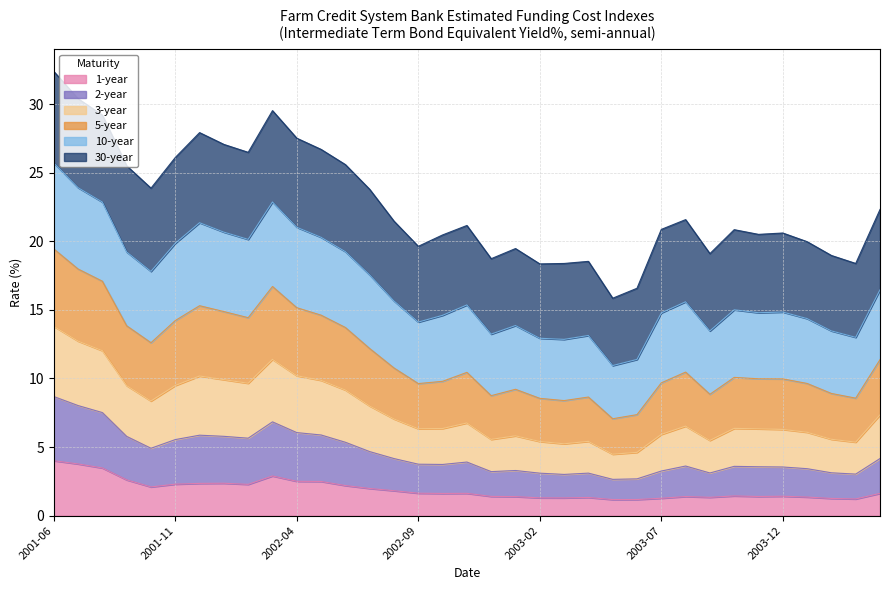

Is it true that 1-year equals 1.6 at 2004-04?

True